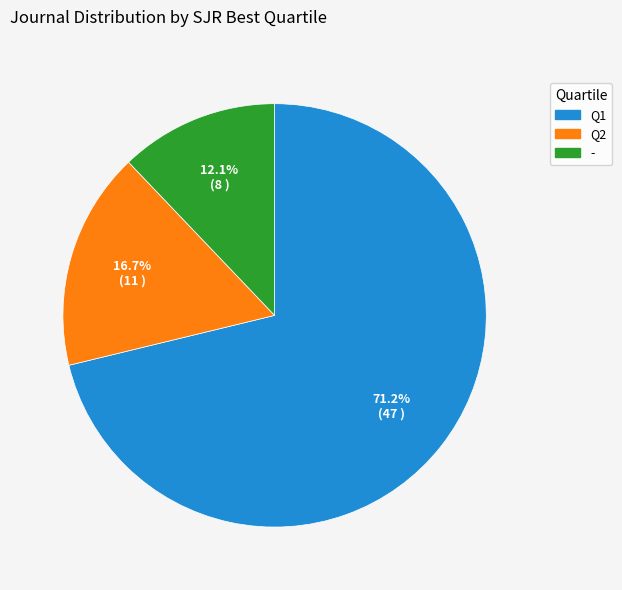

What percentage is NOT represented by -?

87.9%